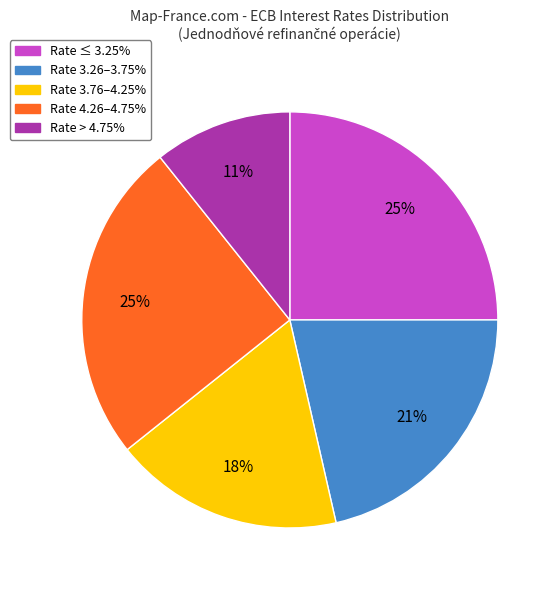

To the nearest percent, what is the difference between the largest and smallest slice percentages?

14%